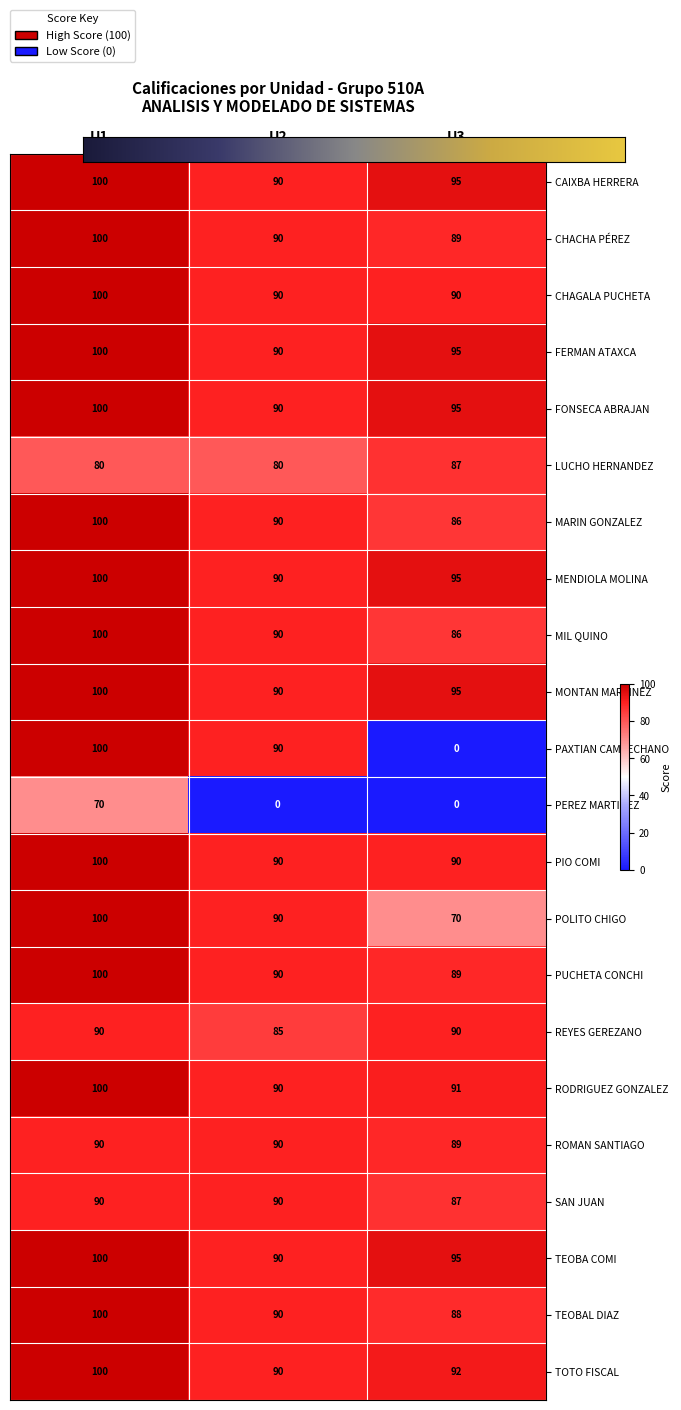

At which label is MIL QUINO closest to 93?

U2